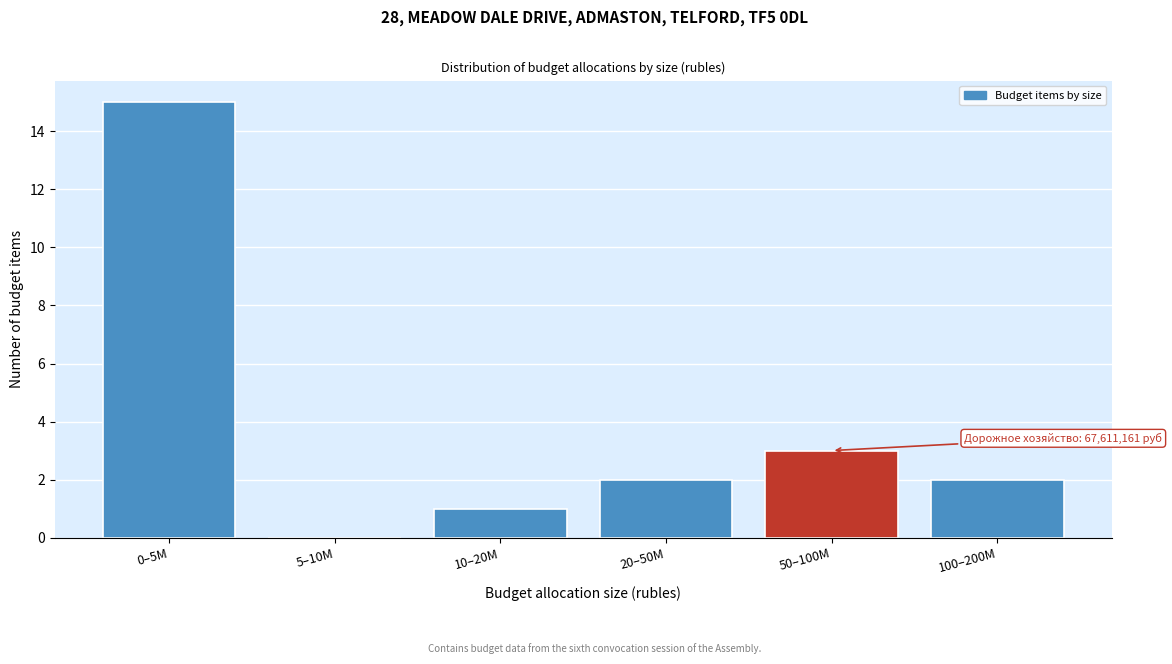

Reading left to right, what are all the values shown in this chart?

0–5M=15	5–10M=0	10–20M=1	20–50M=2	50–100M=3	100–200M=2